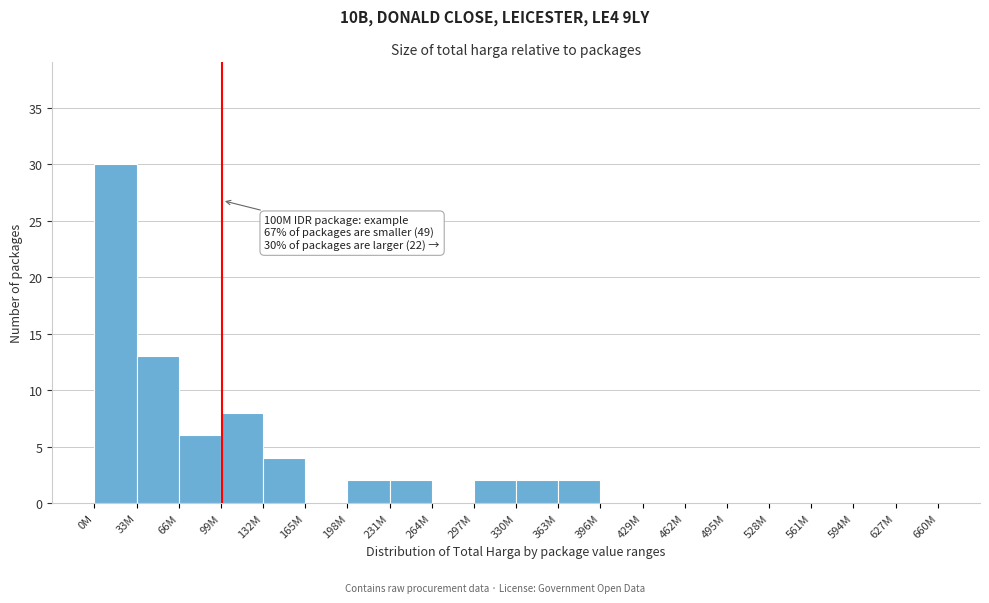

Reading left to right, what are all the values shown in this chart?

0M=30	33M=13	66M=6	99M=8	132M=4	165M=0	198M=2	231M=2	264M=0	297M=2	330M=2	363M=2	396M=0	429M=0	462M=0	495M=0	528M=0	561M=0	594M=0	627M=0